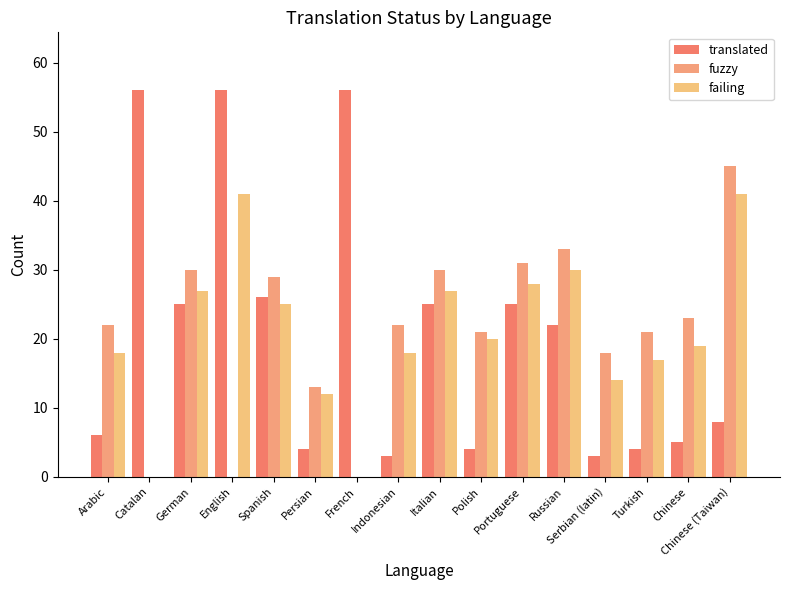

How many categories are shown in the chart?

16